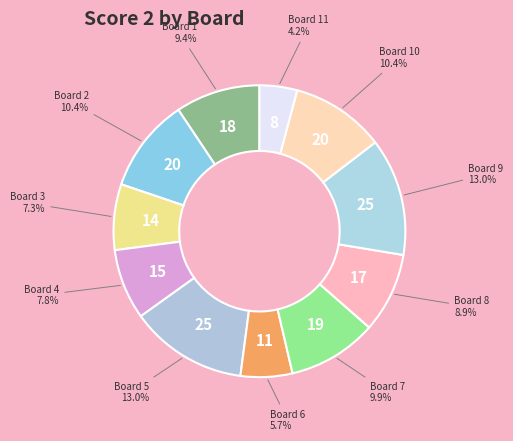

Is there a majority slice in this chart?

No